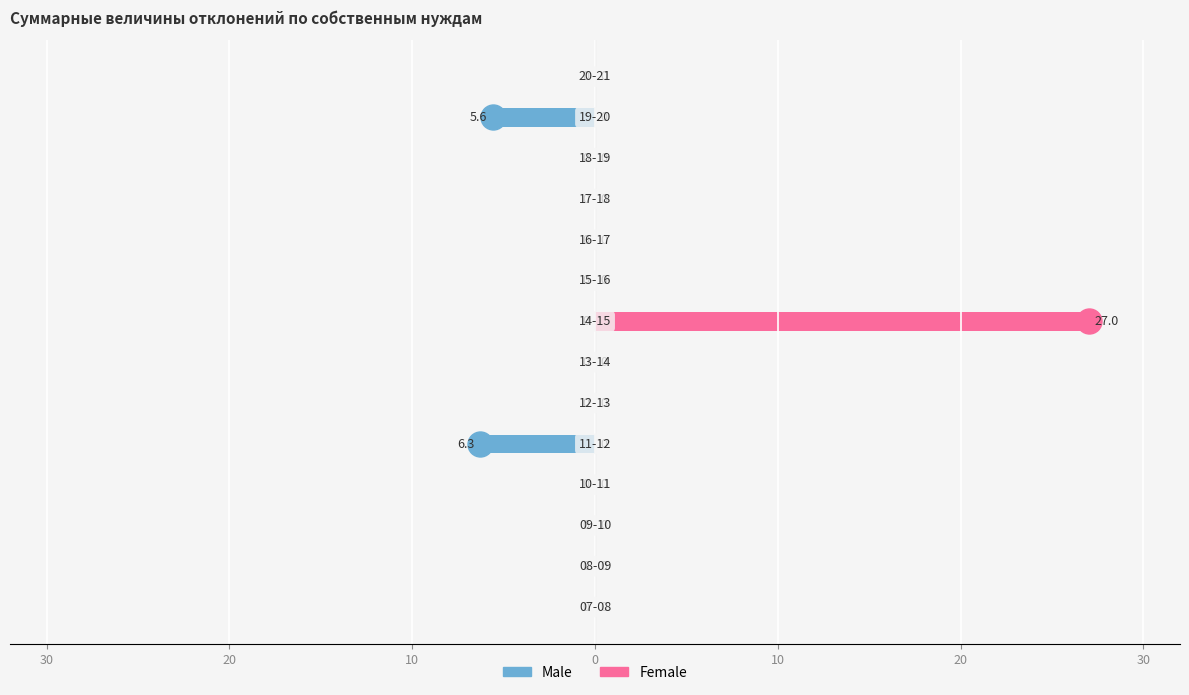

Is it true that Female equals 0.0 at 13?

True